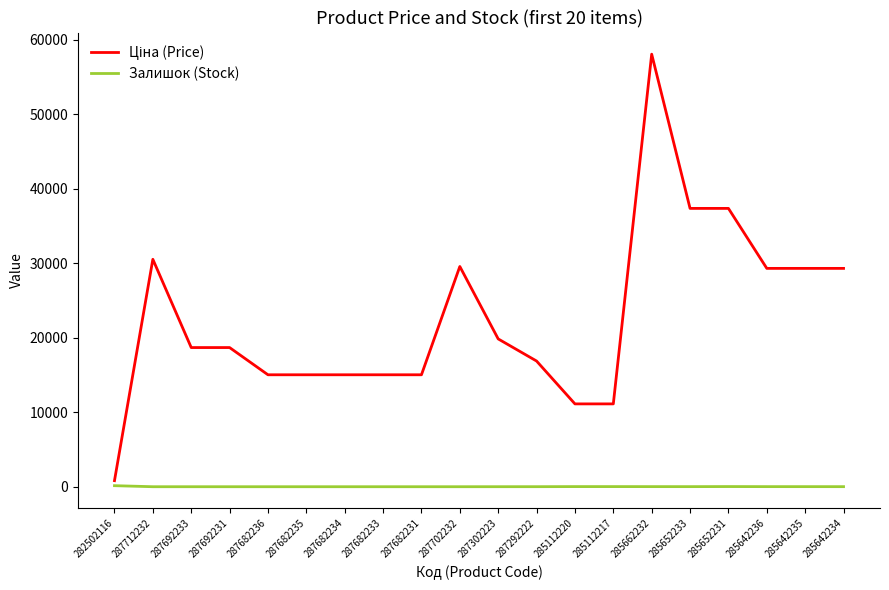

Read the Залишок (Stock) value at 285652233.

11.0